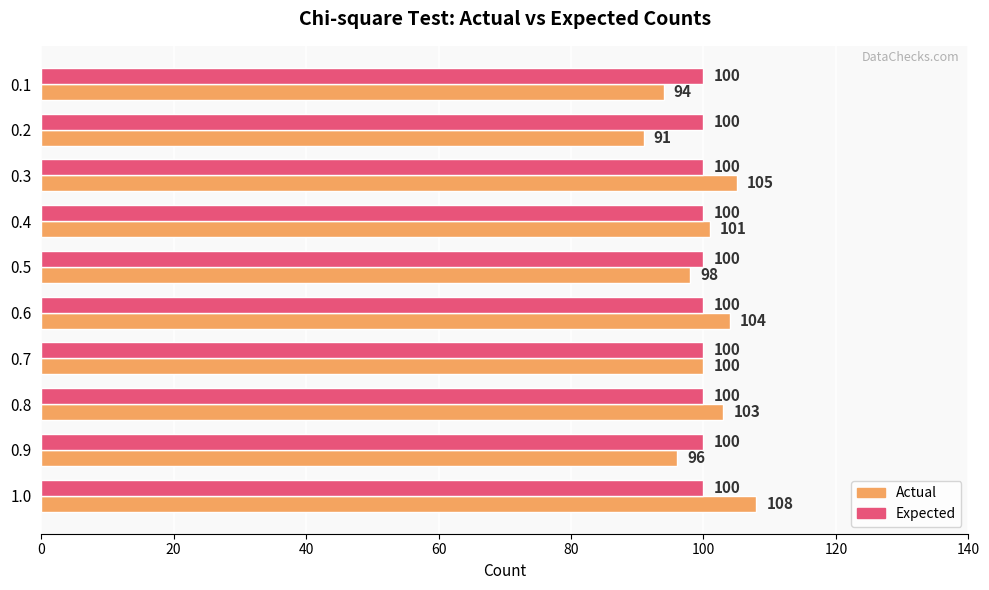

What is the total value across all series at 0.2?

191